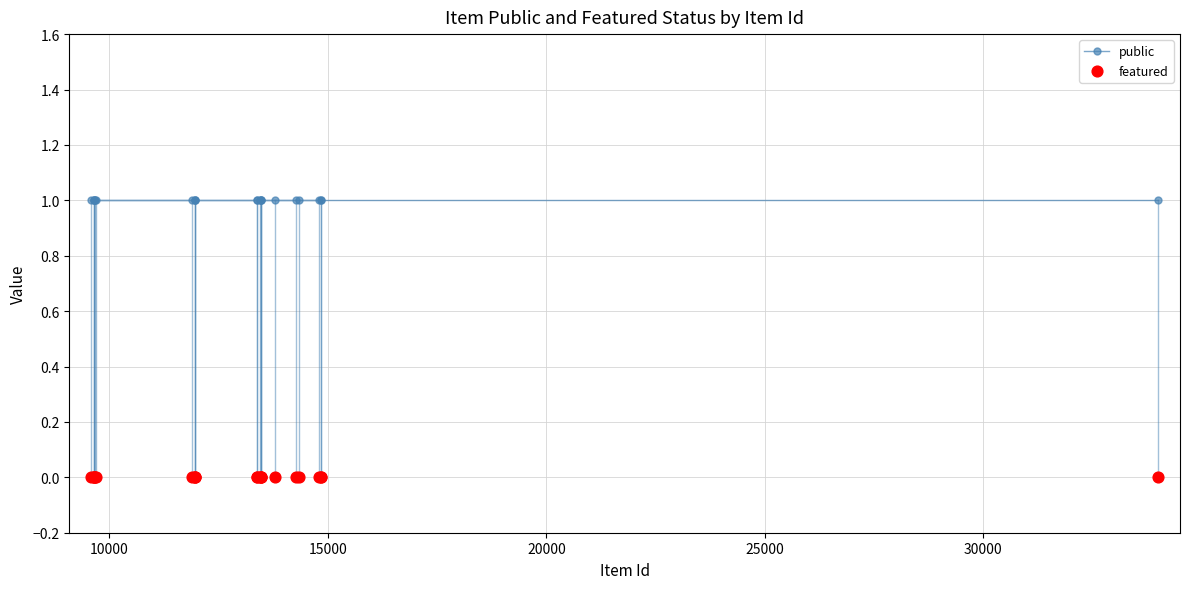

Which series reaches the minimum Y coordinate?

featured